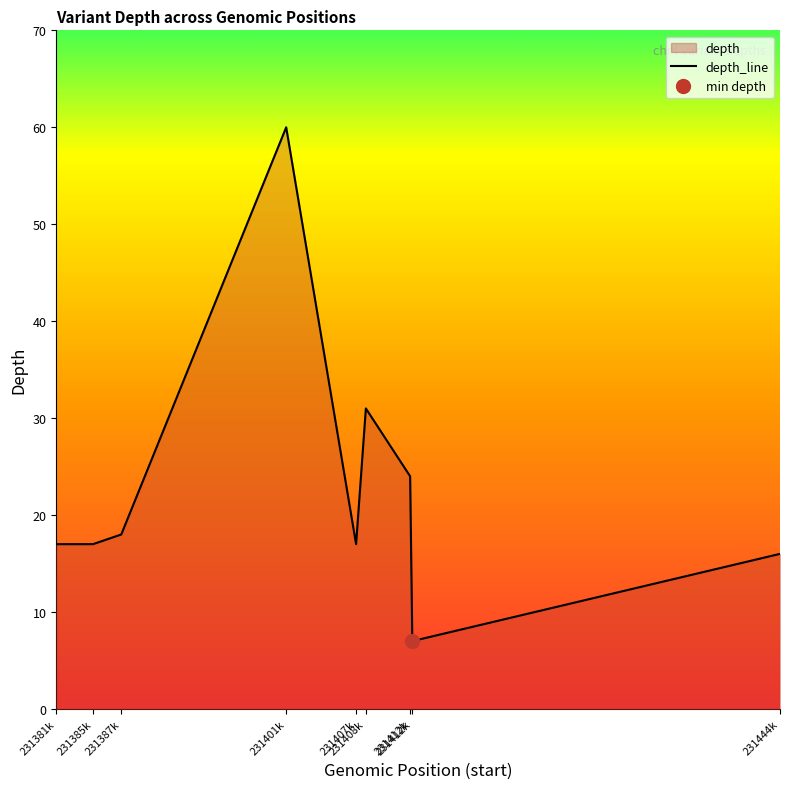

True or false: the data has more than 0 interior local peaks.

True